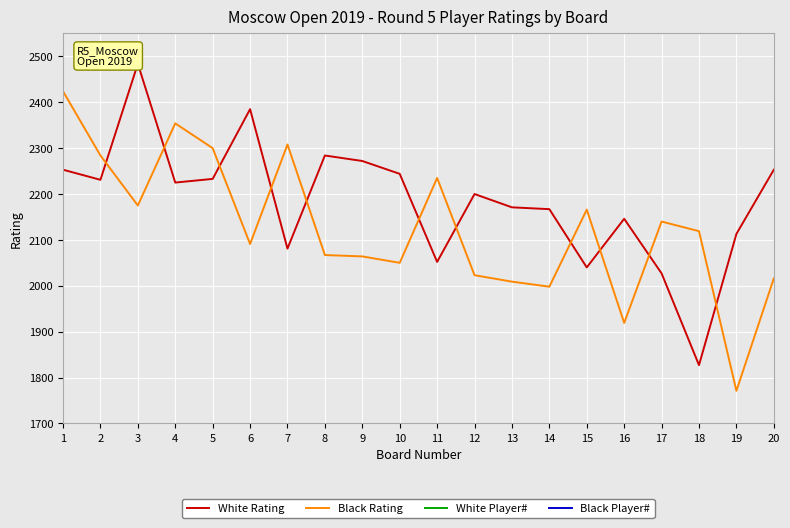

At how many categories does at least one series exceed 2340?

4